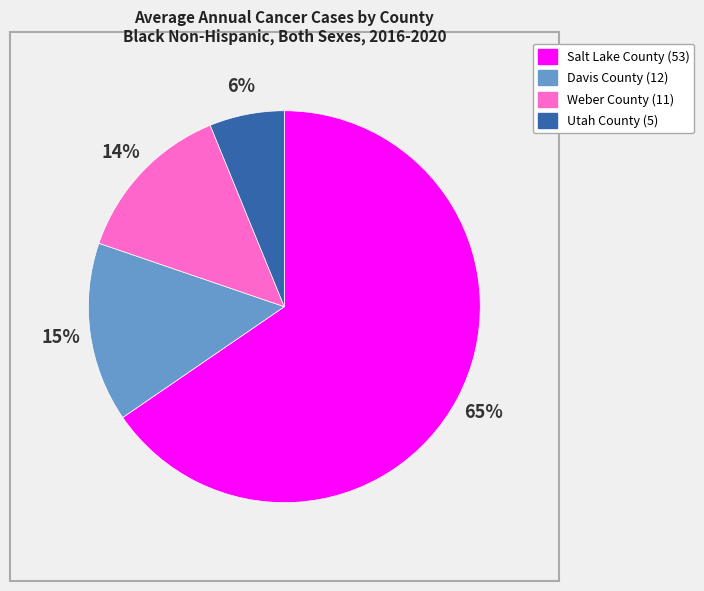

Between Weber County and Davis County, which is larger?

Davis County